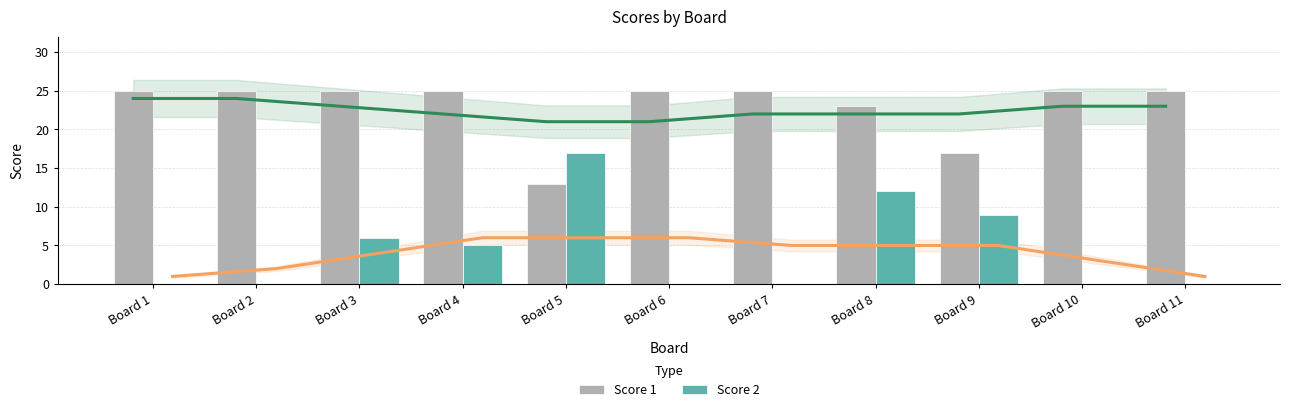

What are all the series names shown in the legend?

Score 1, Score 2